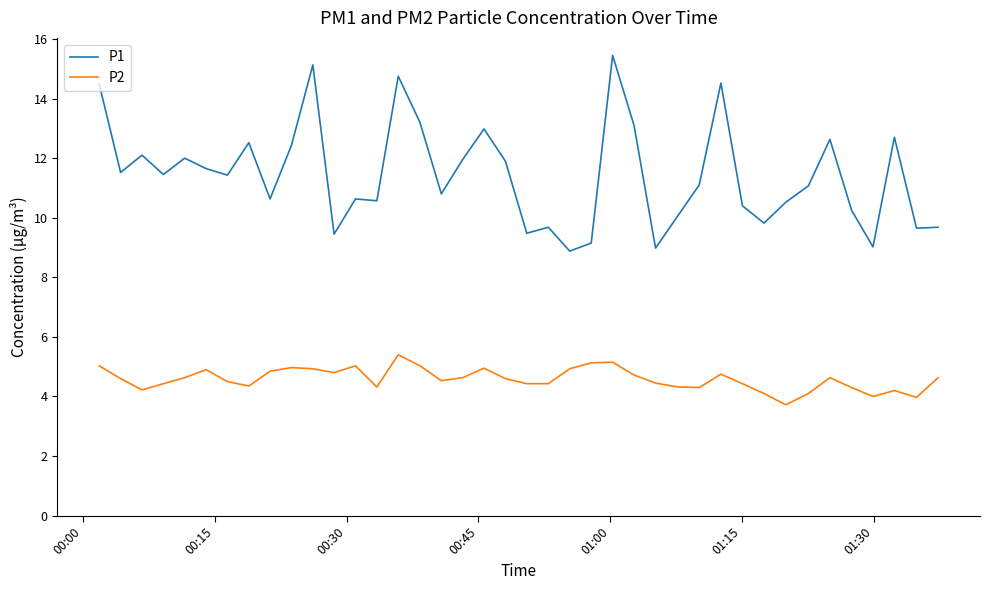

How many lines are shown in the chart?

2